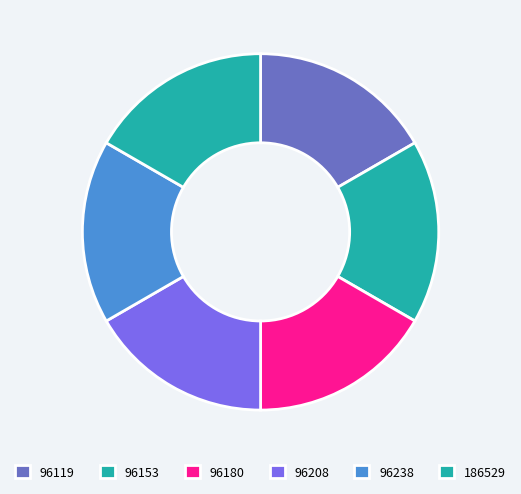

Does 96180 represent more than half of the total?

No